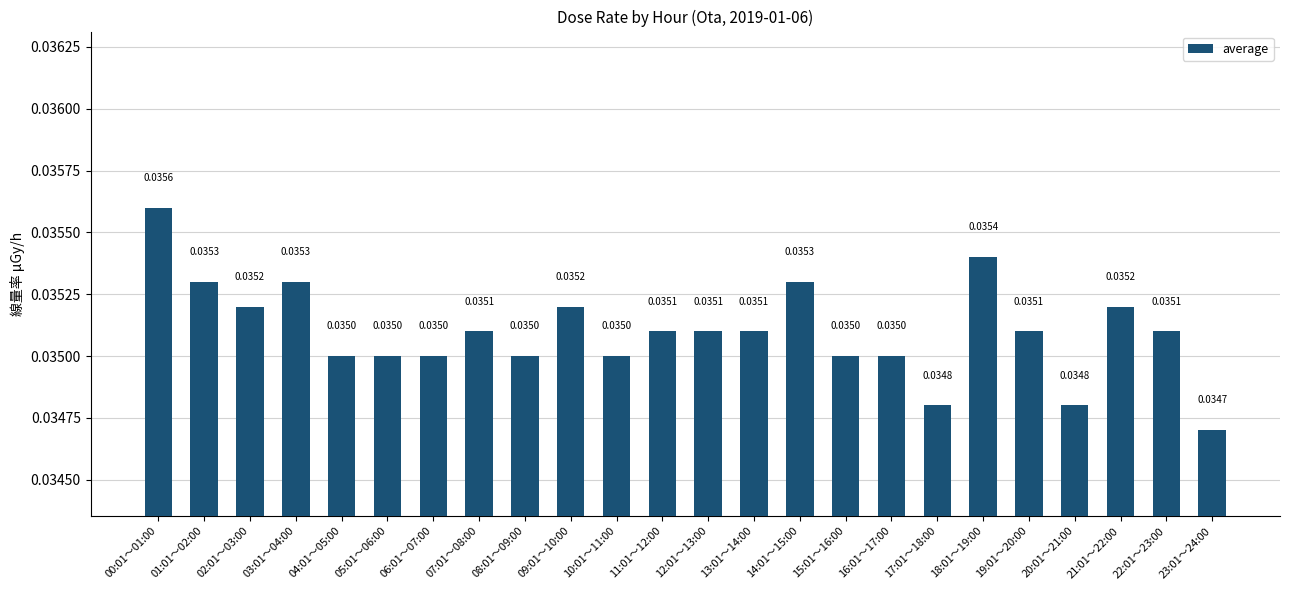

Between 17:01～18:00 and 07:01～08:00, which is larger?

07:01～08:00